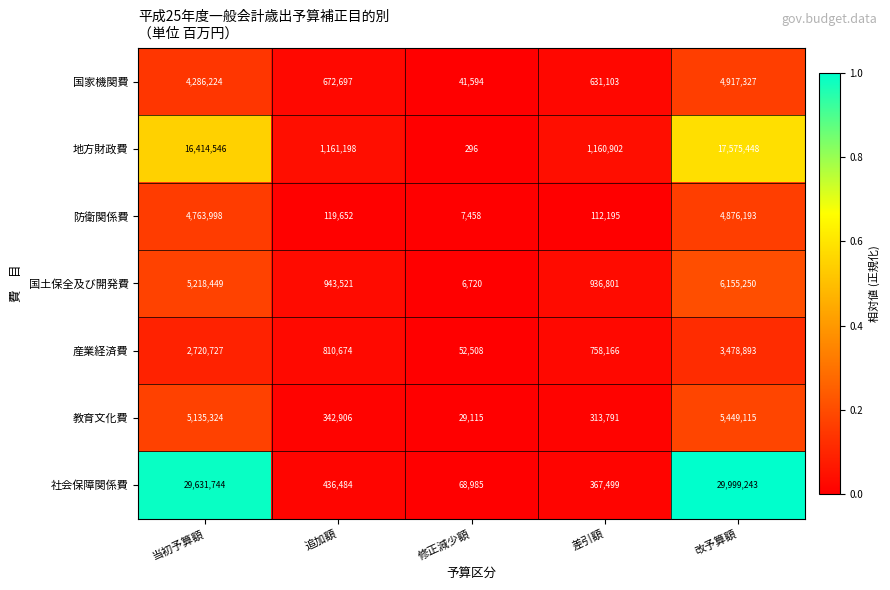

Rank the series by their maximum value, from lowest to highest.

産業経済費, 防衛関係費, 国家機関費, 教育文化費, 国土保全及び開発費, 地方財政費, 社会保障関係費